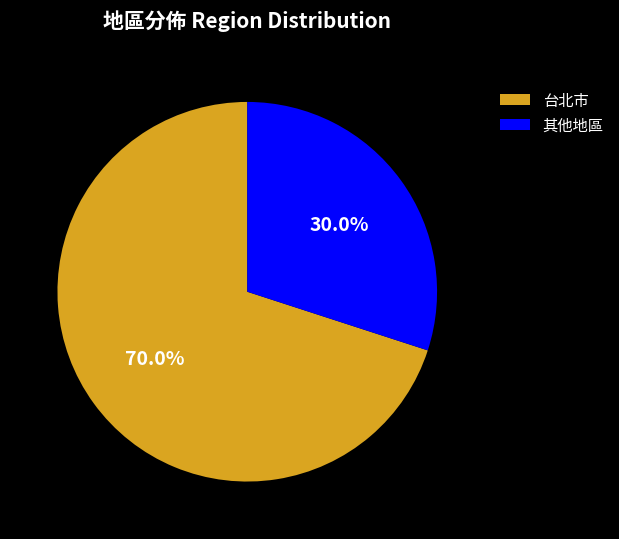

What is the largest slice in the pie chart?

台北市